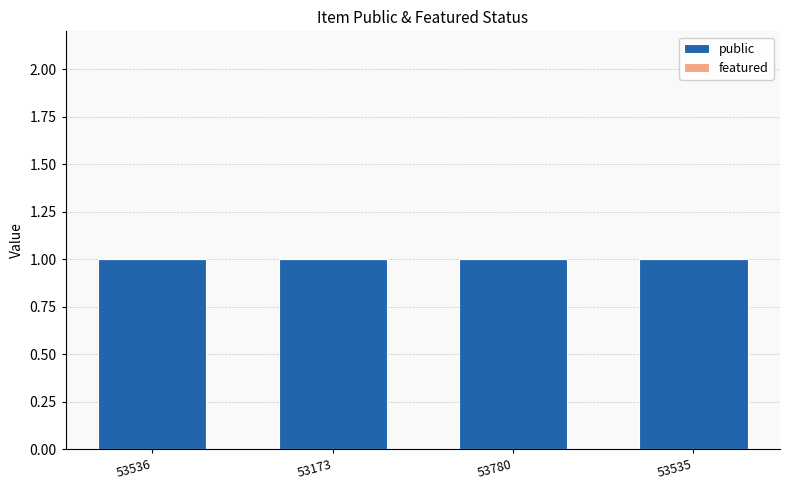

What are all the series names shown in the legend?

public, featured